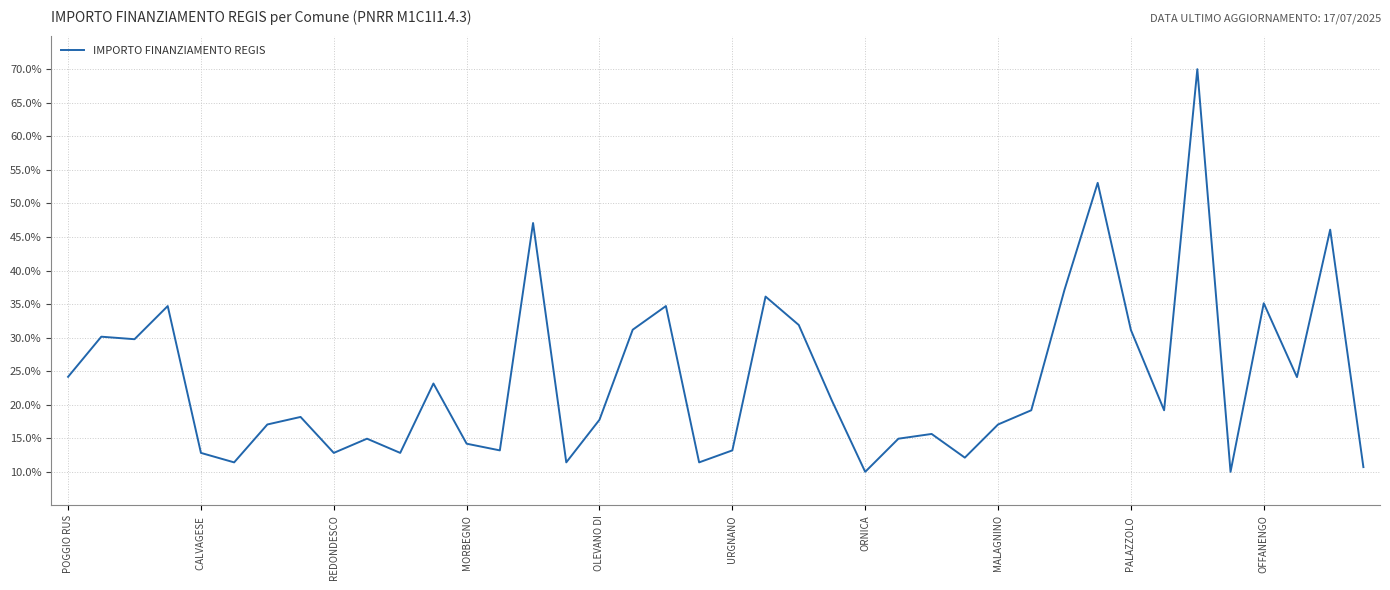

What is the greatest value displayed?

70.0